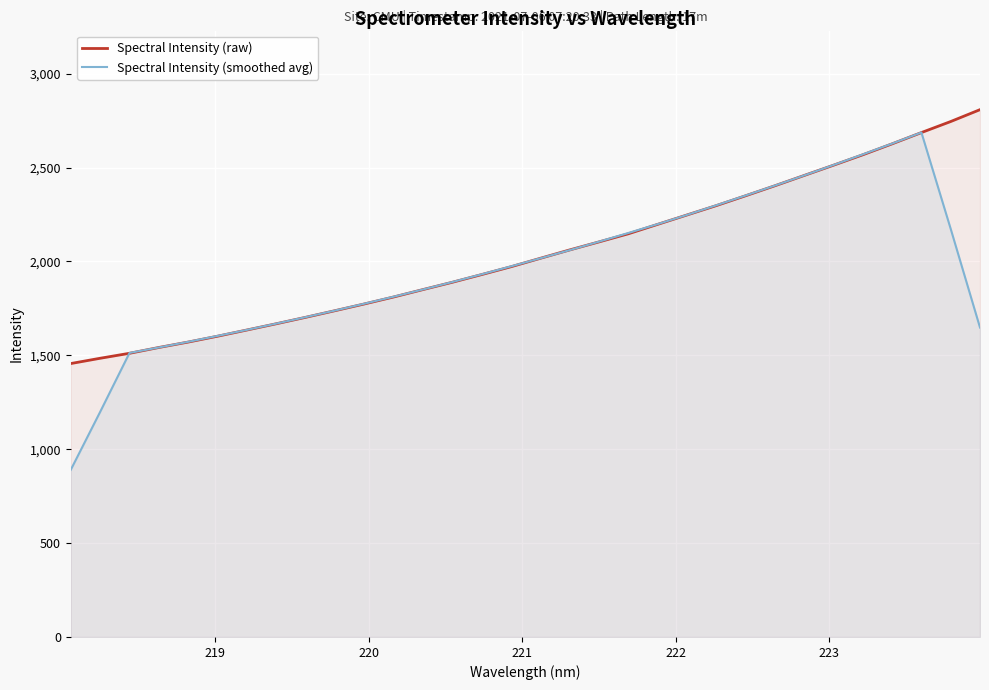

What is the minimum value for Spectral Intensity (raw)?

1456.1